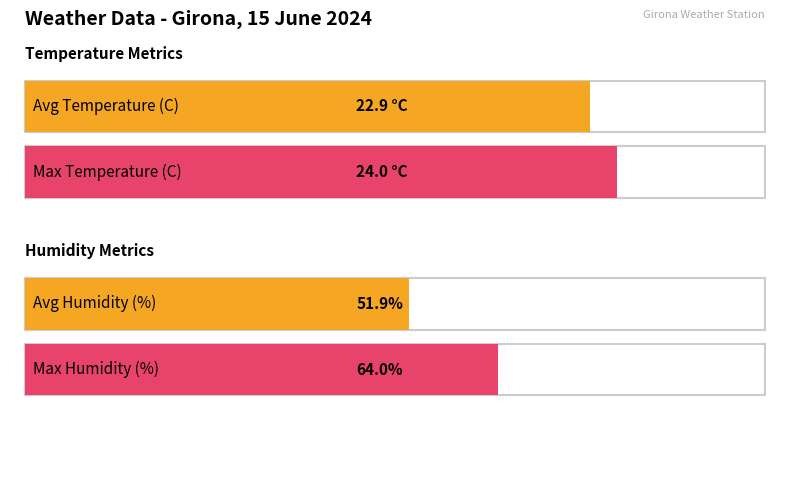

Which series has the largest range (max minus min)?

Humidity (%)